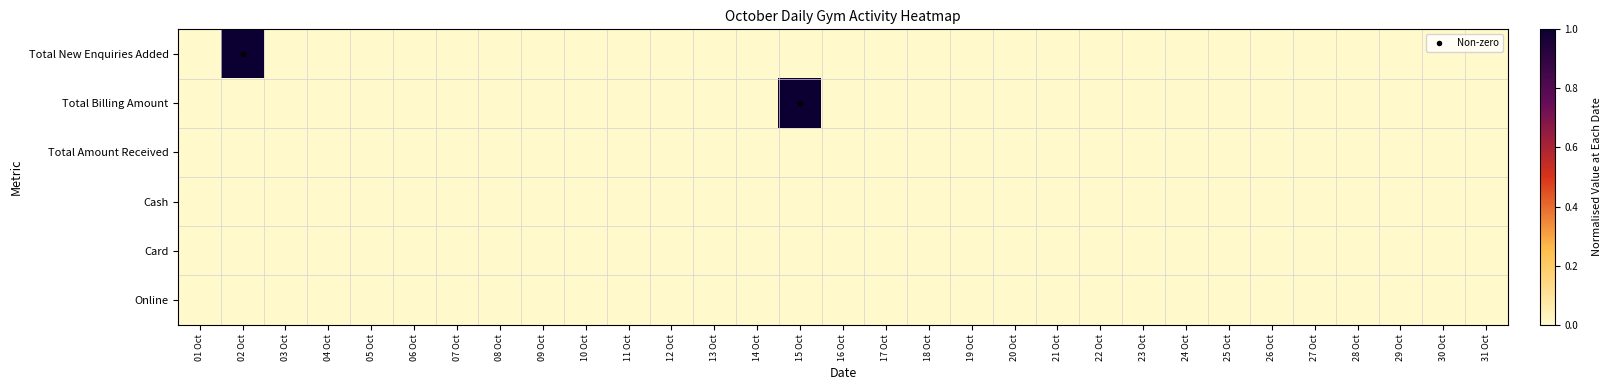

What is the greatest value displayed?

1